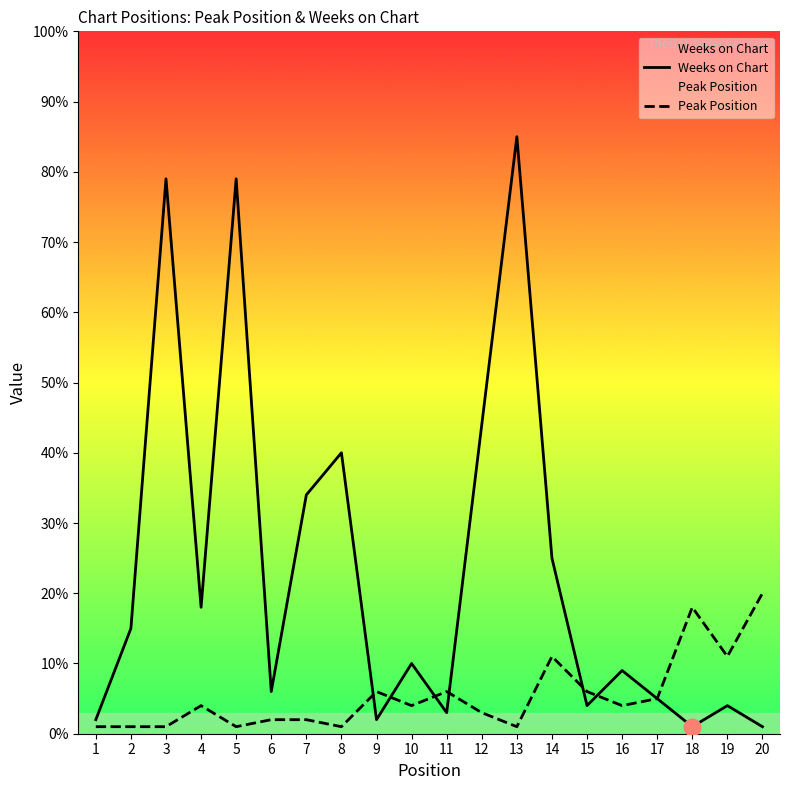

The Weeks on Chart series shows 79 at 5. True or false?

True